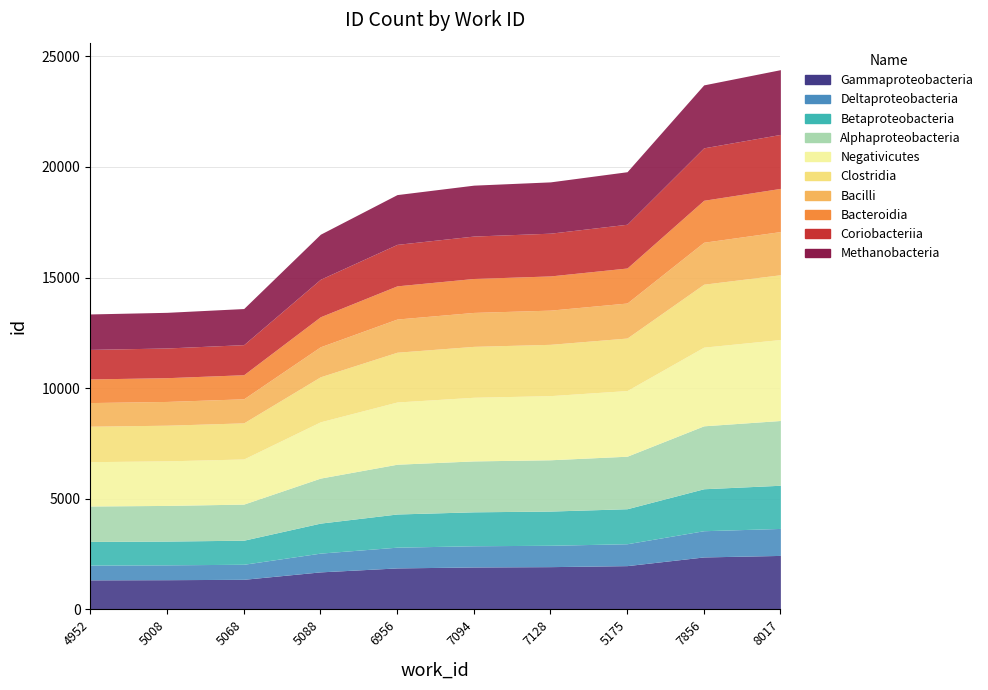

What is the minimum value shown in the chart?

13356